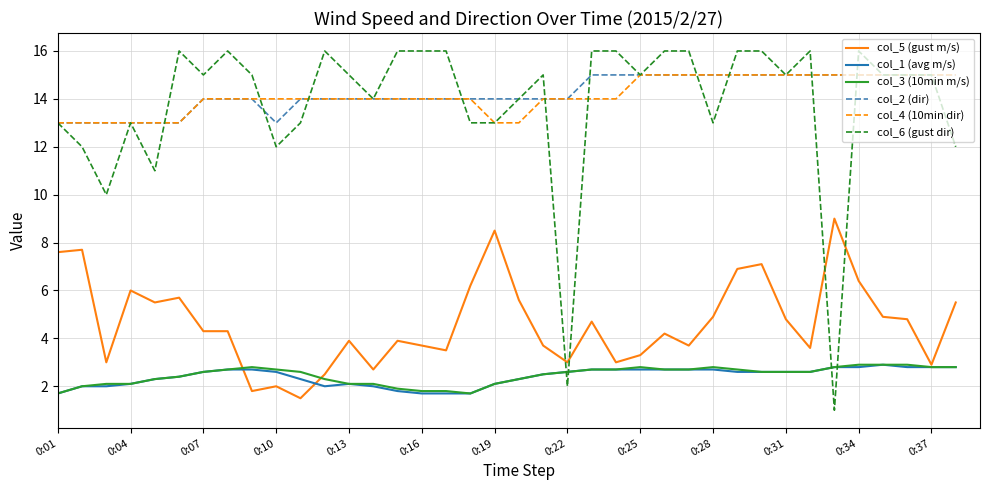

True or false: col_3 (10min m/s) and col_2 (dir) intersect in this chart.

False